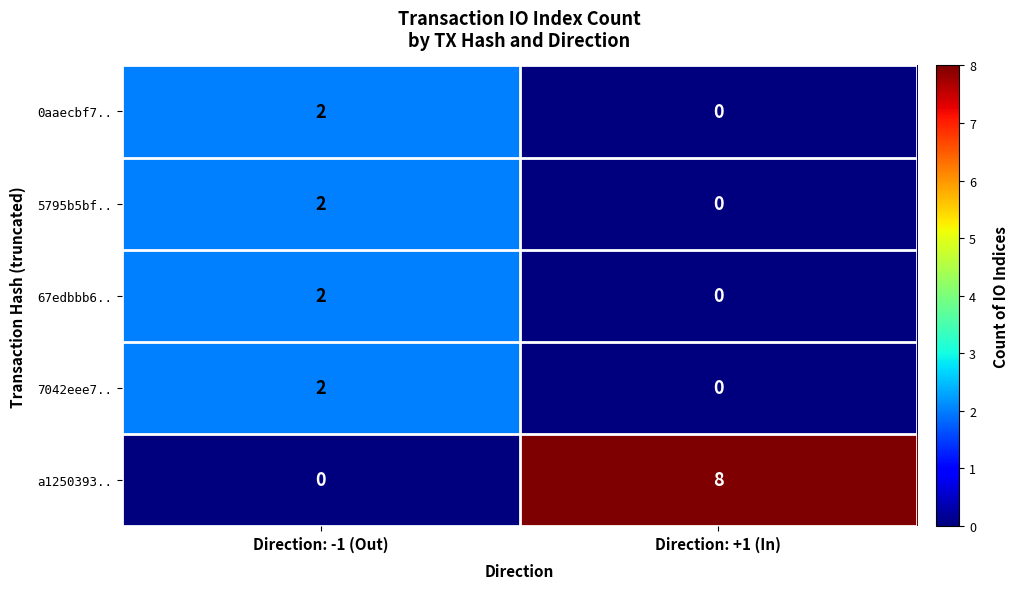

Count the number of categories in the chart.

2